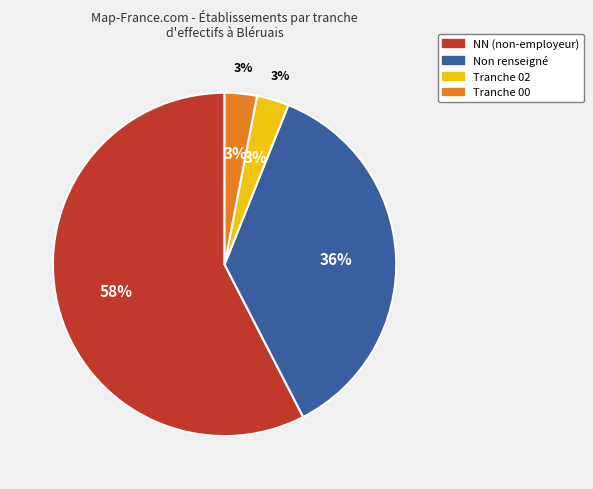

Which slice represents more than half of the pie?

NN